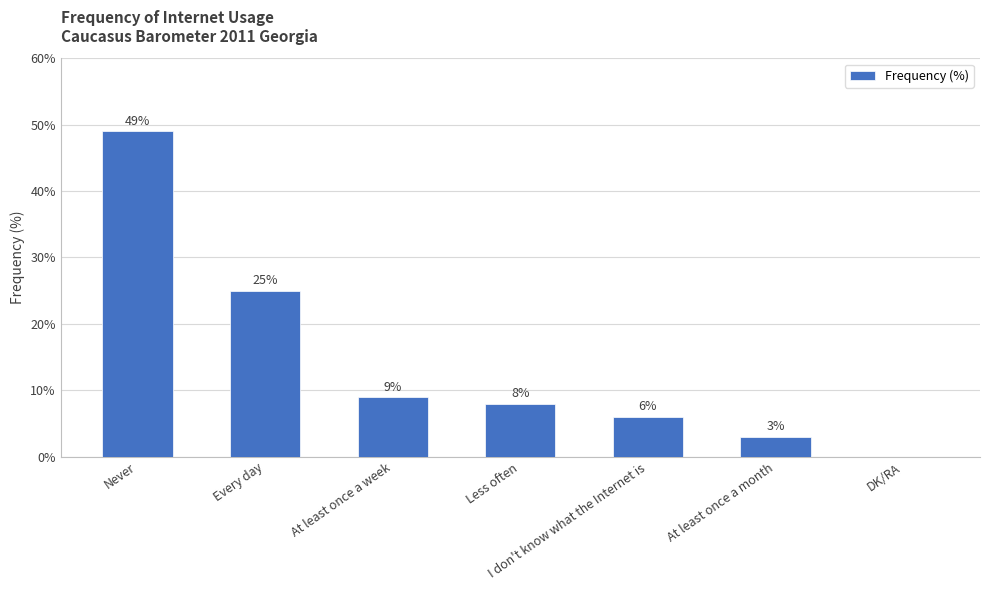

The chart shows a value of 6 at I don't know what the Internet is. True or false?

True